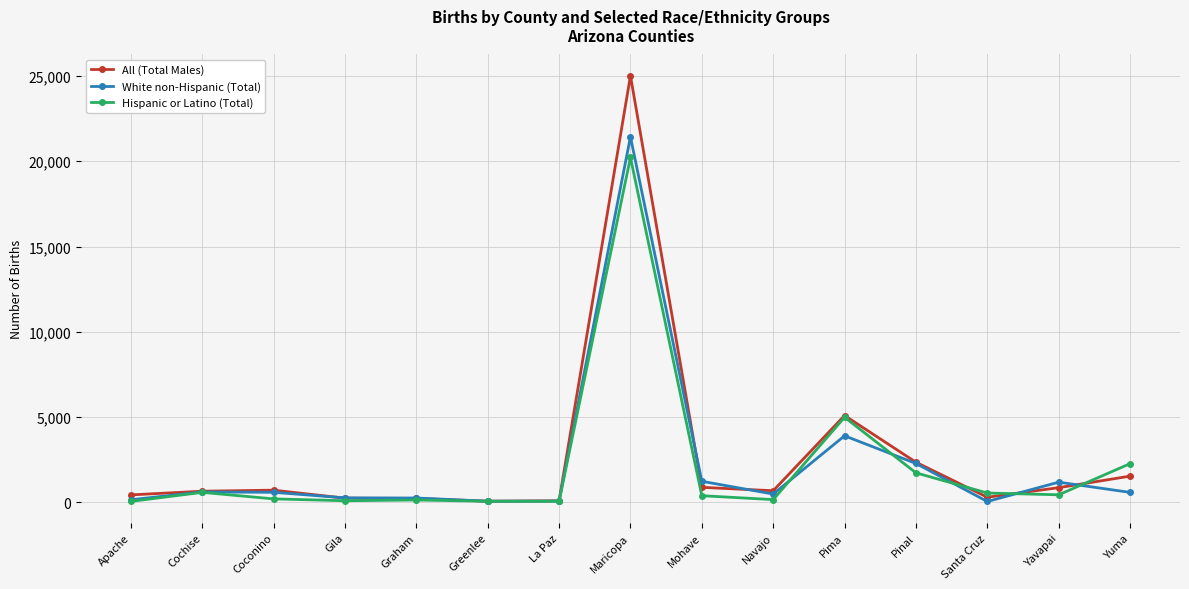

In Hispanic or Latino (Total), how many points are higher than both neighbors (excluding endpoints)?

4